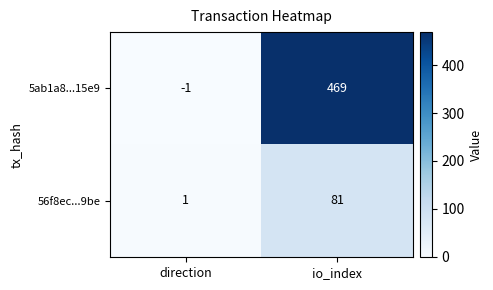

List the series in order of their overall mean, highest first.

5ab1a8...15e9, 56f8ec...9be